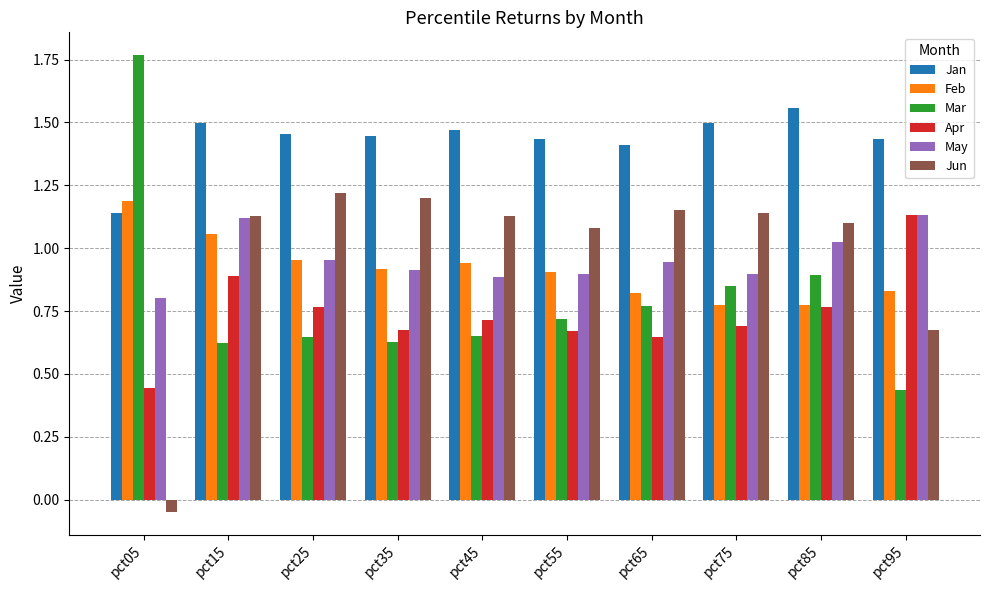

Which series has the largest total across all categories?

Jan